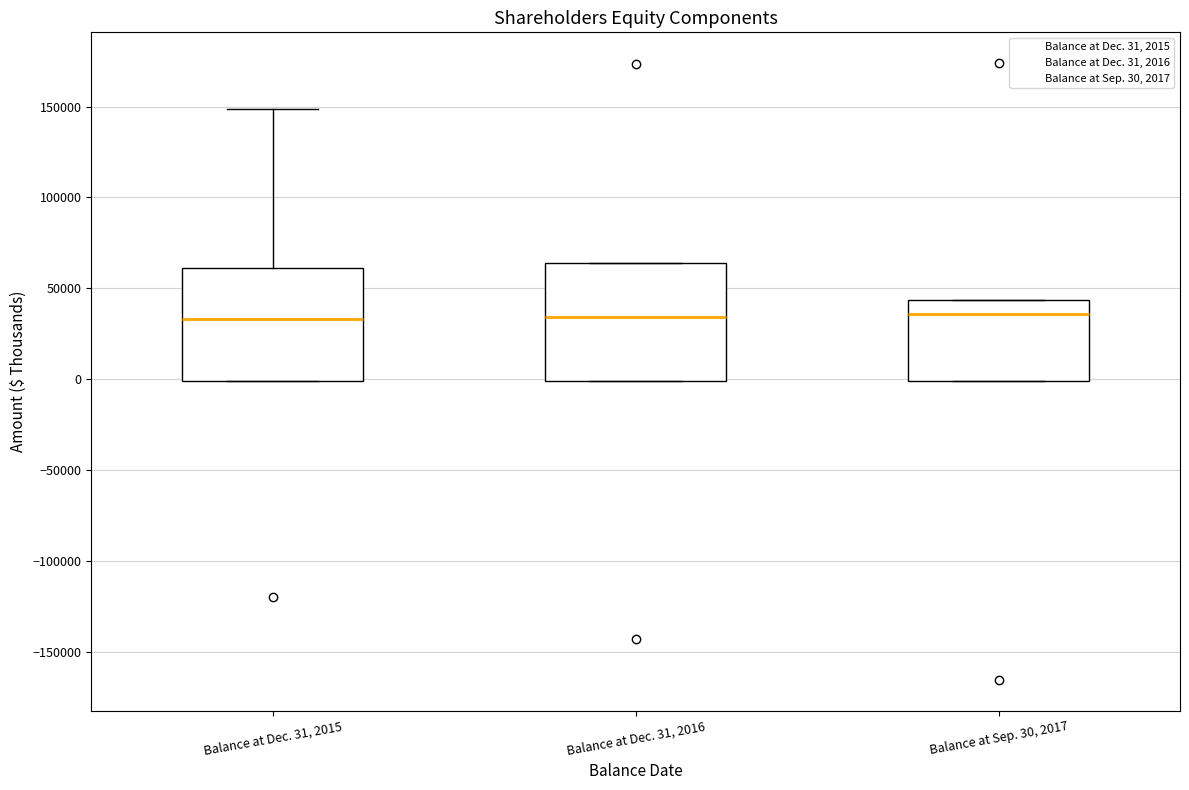

Reading left to right, transcribe this box plot: for each box, give where its median line is, the range the box spans, and where its two whiskers end, as read against the y-axis. The values are not printed on the chart, so give them approximately, as read against the axis.

Balance at Dec. 31, 2015: median 35000, box 0 to 60000, whiskers 0 to 150000
Balance at Dec. 31, 2016: median 35000, box 0 to 65000, whiskers 0 to 65000
Balance at Sep. 30, 2017: median 35000, box 0 to 45000, whiskers 0 to 45000